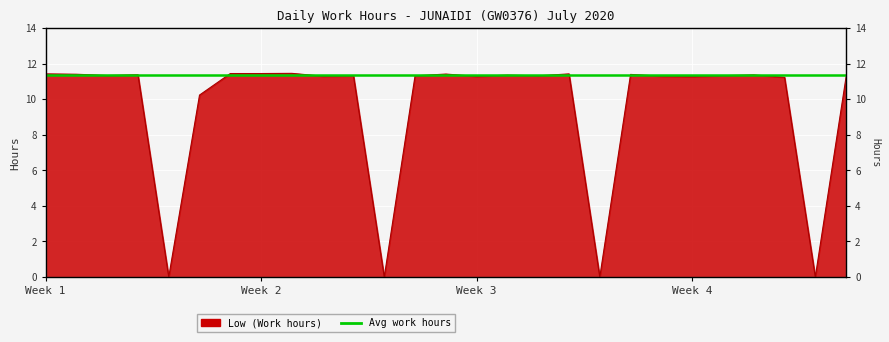

Between 21 and 2, which is larger?

2